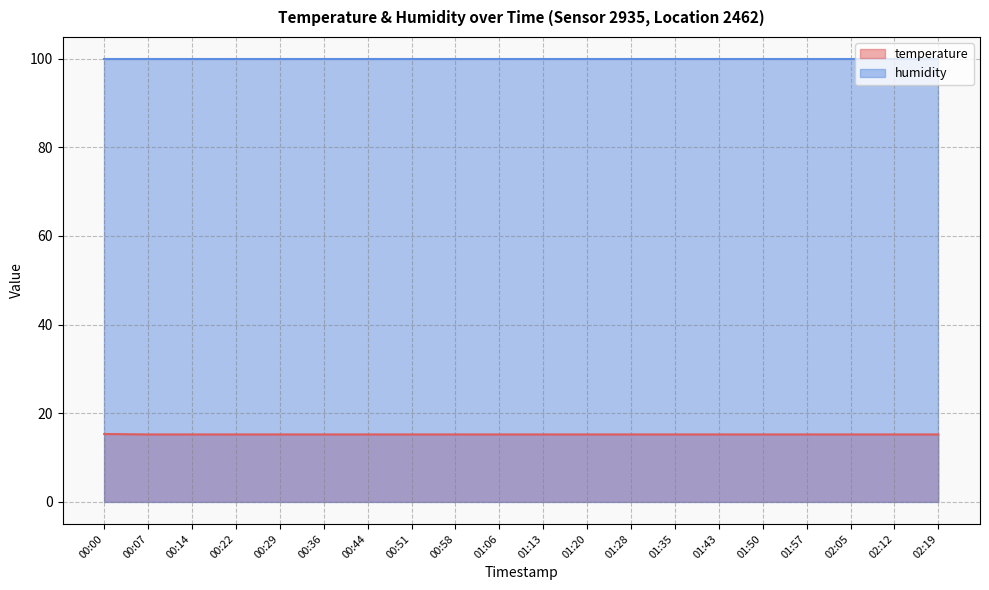

Reading right to left, extract all data points from this chart.

15.2	15.2	15.2	15.2	15.2	15.2	15.2	15.2	15.2	15.2	15.2	15.2	15.2	15.2	15.2	15.2	15.2	15.2	15.2	15.3